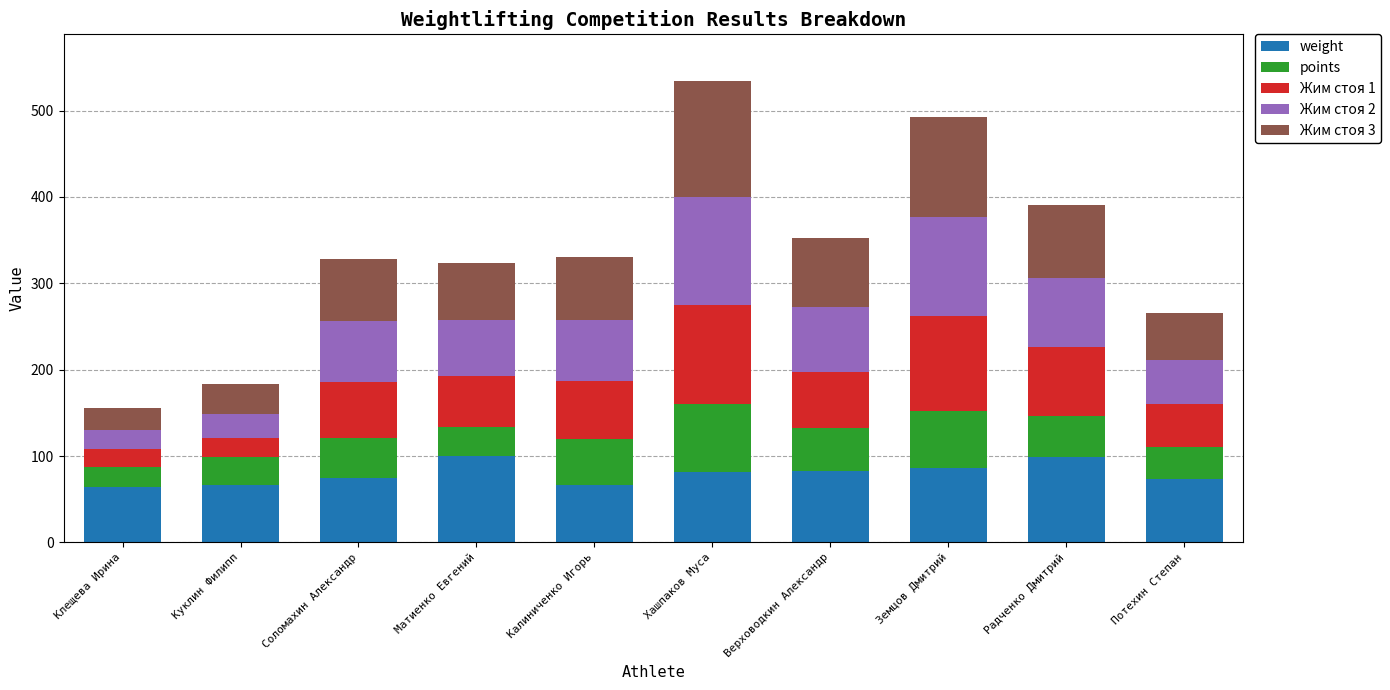

What is the maximum value for weight?

99.8